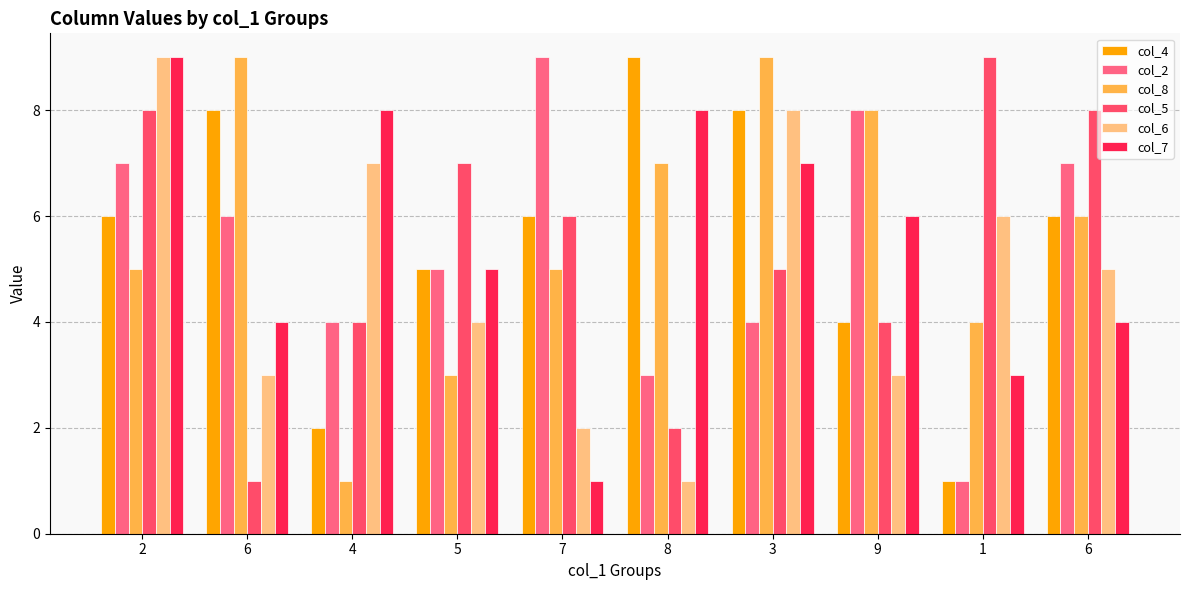

What is the label of the 7th bar from the right?

5